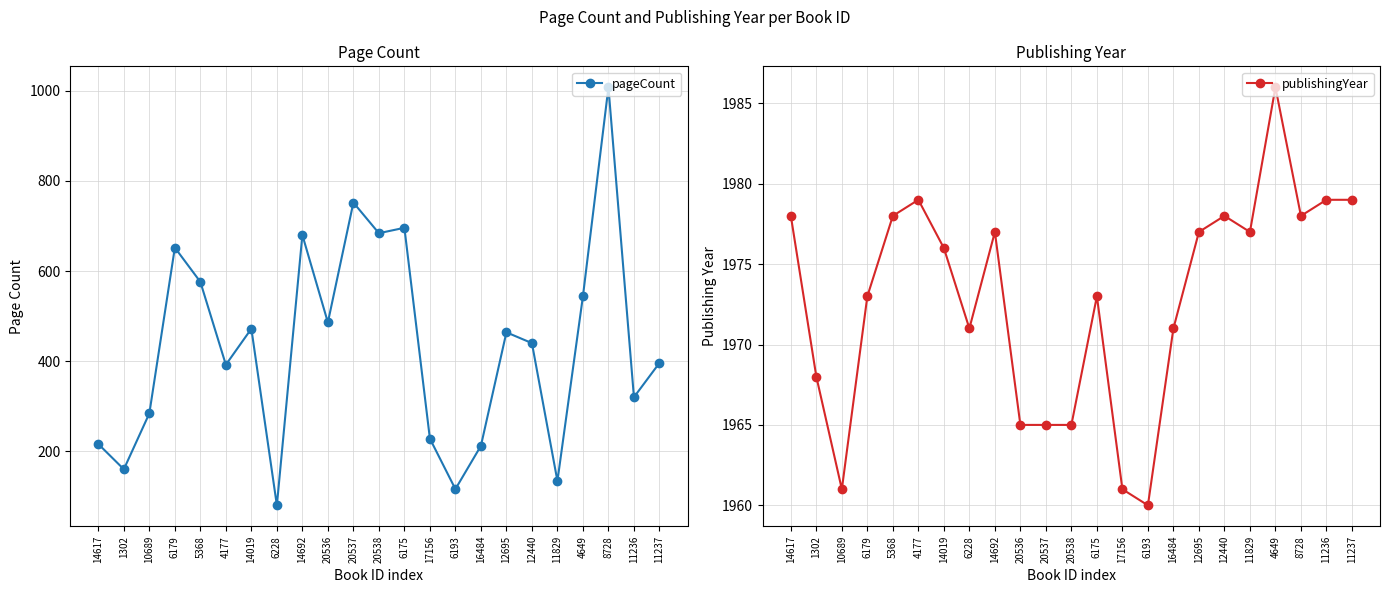

Which has a higher value, 17156 or 4649?

4649